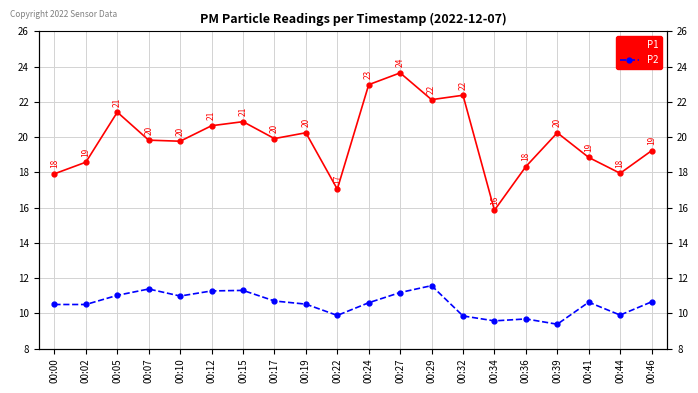

Rank the series by their maximum value, from highest to lowest.

P1, P2